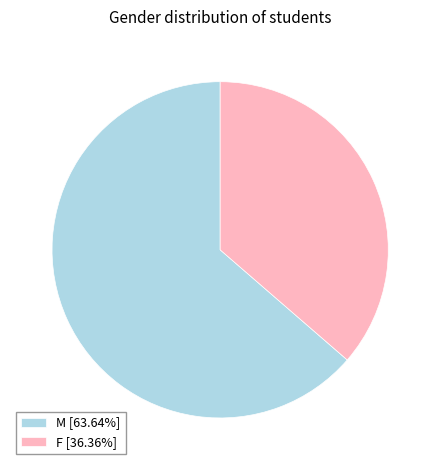

What is the majority slice?

M